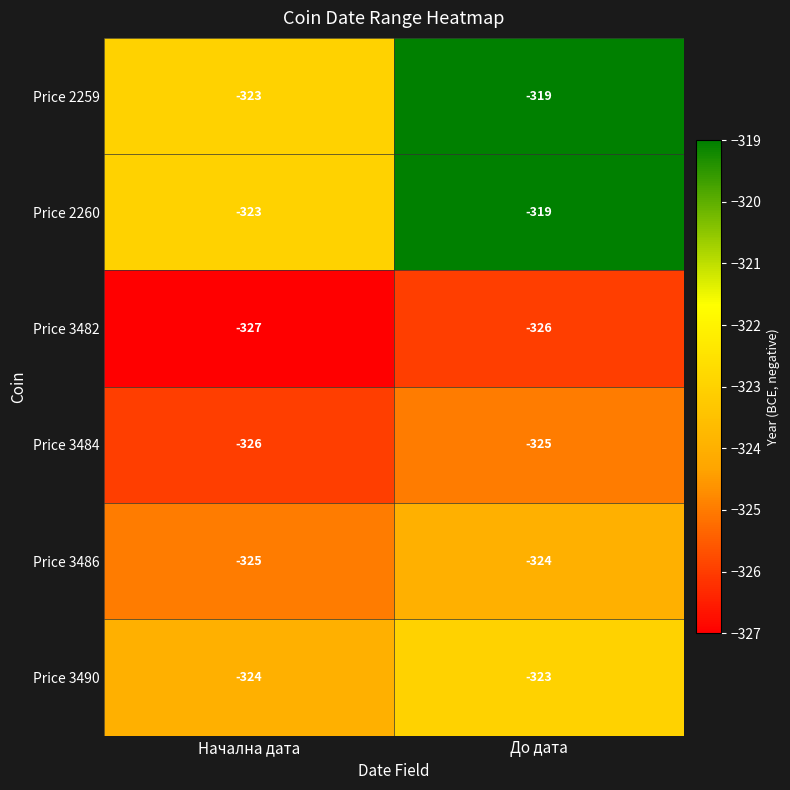

At which category is the sum across all series the highest?

До дата